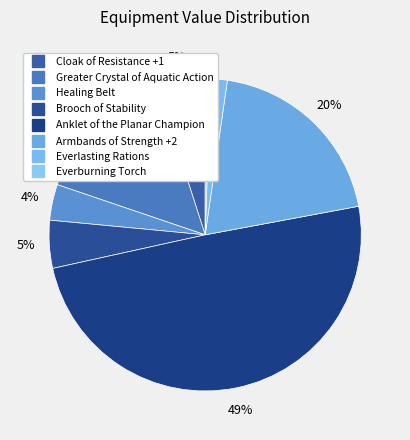

True or false: Anklet of the Planar Champion accounts for 39% of the total.

False